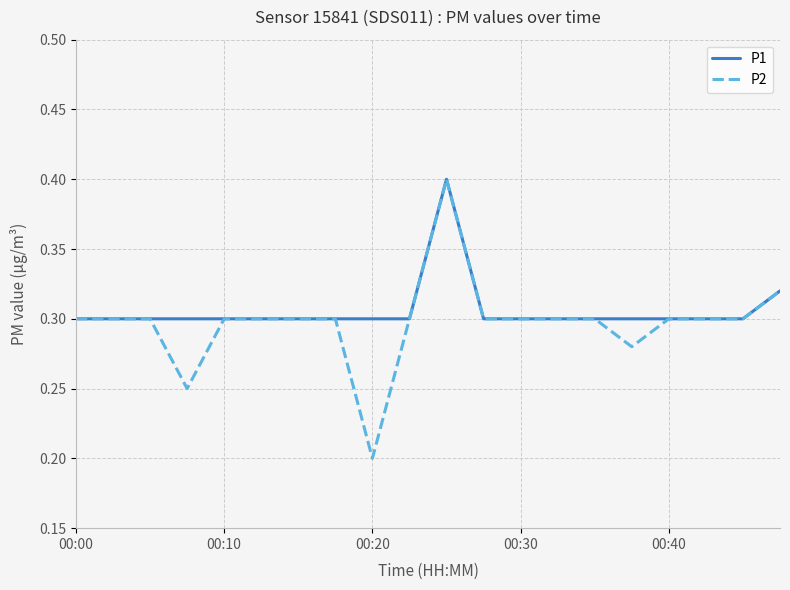

Which series has the widest spread of values?

P2